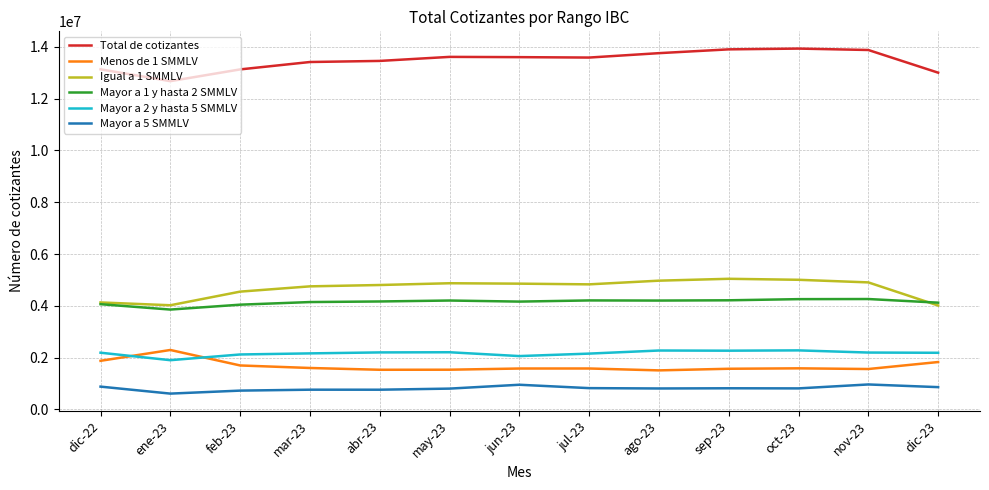

What is the maximum value shown in the chart?

13935149